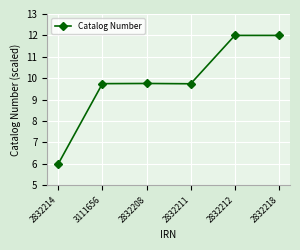

What is the sum of all values?

59.2